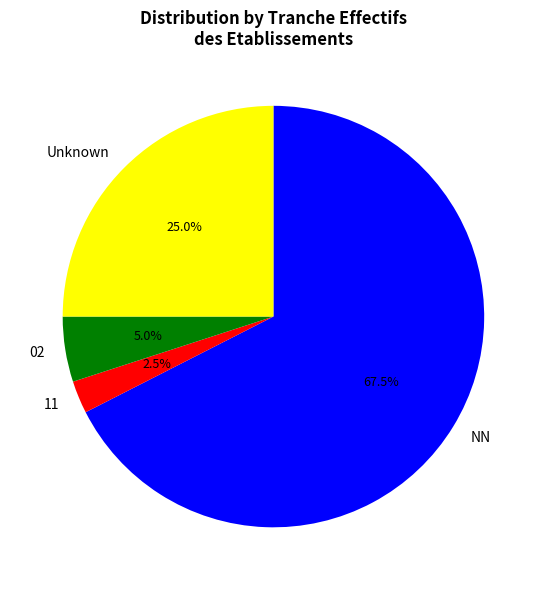

Between 02 and NN, which is larger?

NN